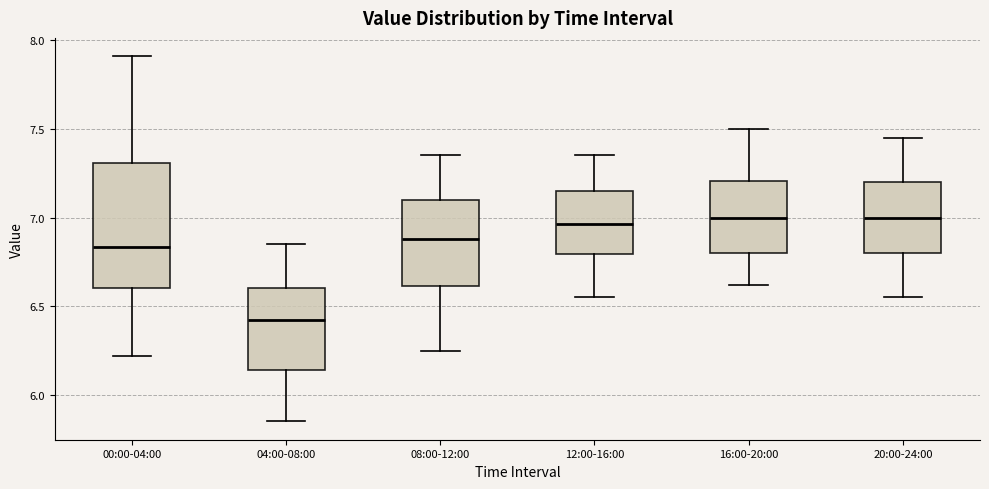

Where does the upper whisker of the box for 12:00-16:00 end on the y-axis? The values are not printed on the chart, so give them approximately, as read against the axis.

7.35